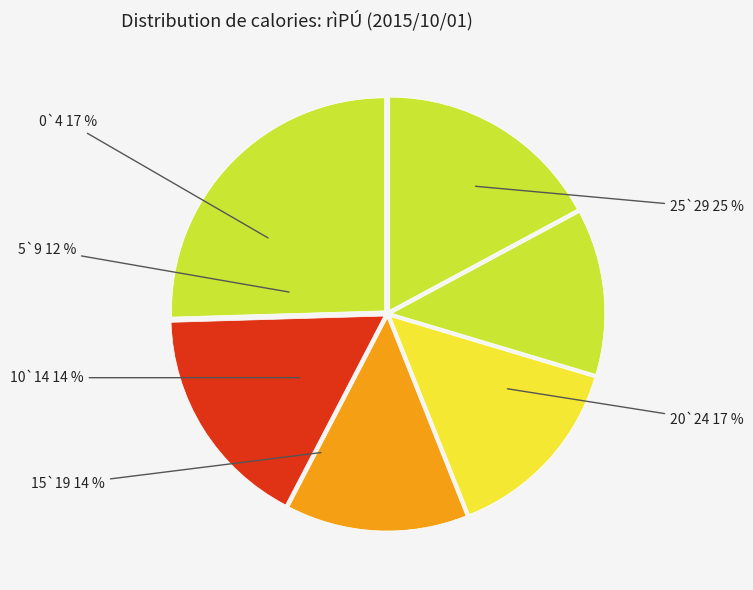

To the nearest percent, what is the difference between the largest and smallest slice percentages?

13%